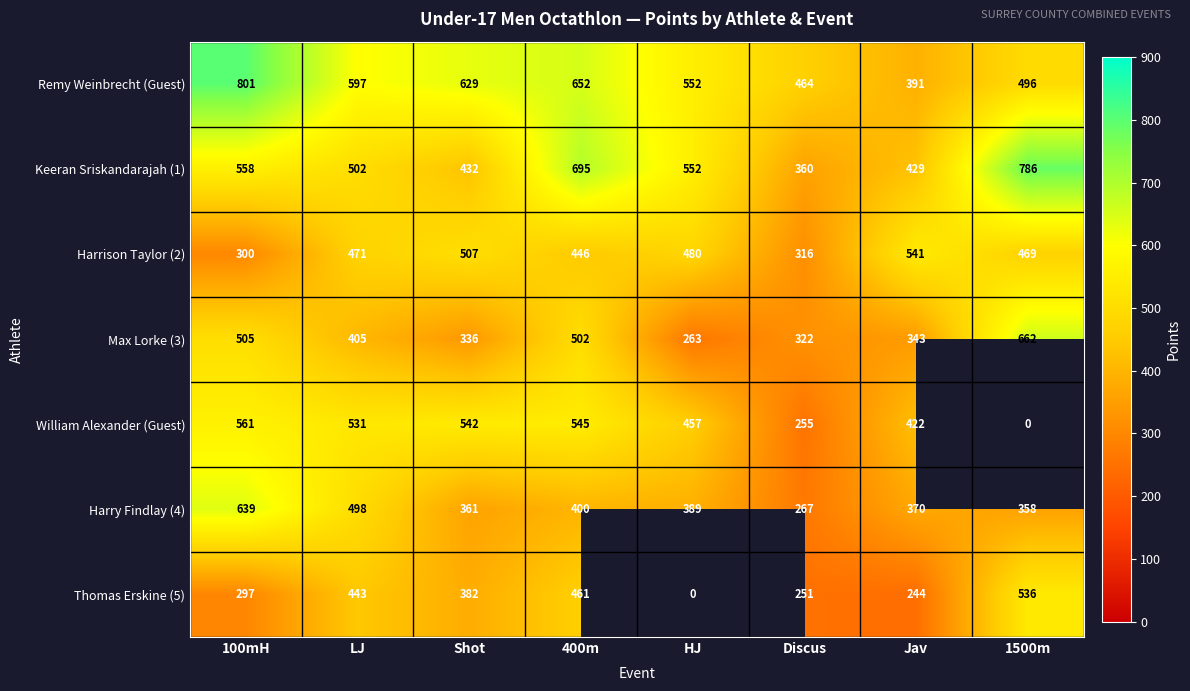

The William Alexander (Guest) series shows 255 at Jav. True or false?

False